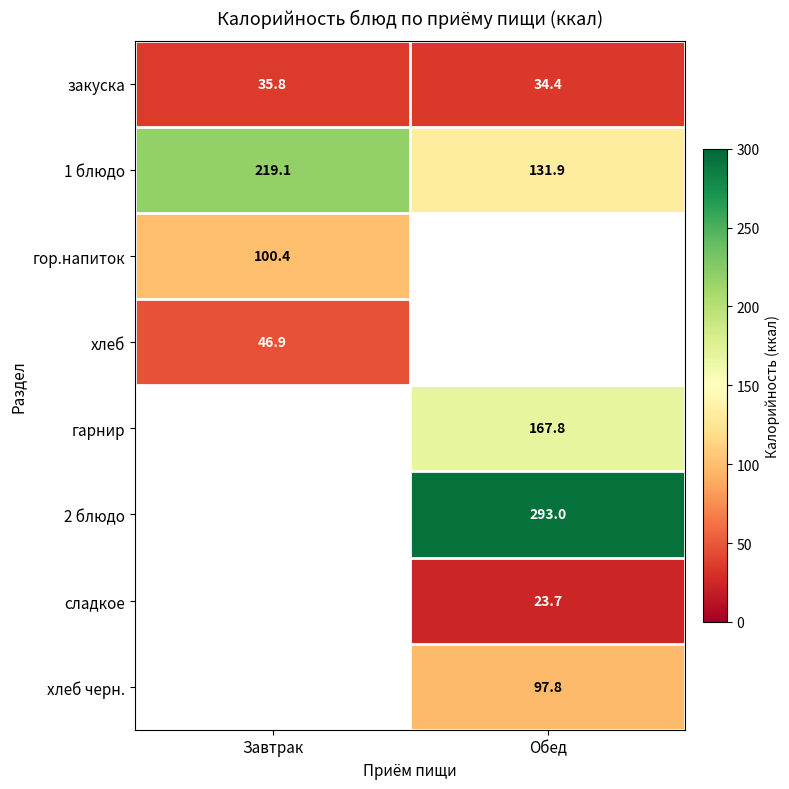

Which has a higher value, Завтрак or Обед?

Завтрак